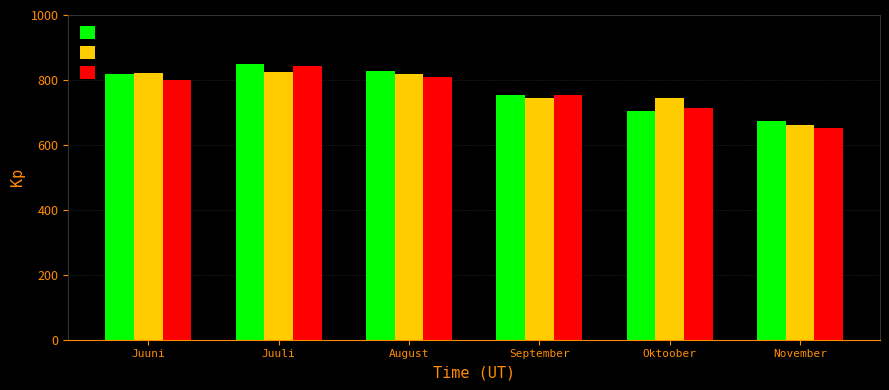

At which label does Pilvi first exceed 798?

Juuni